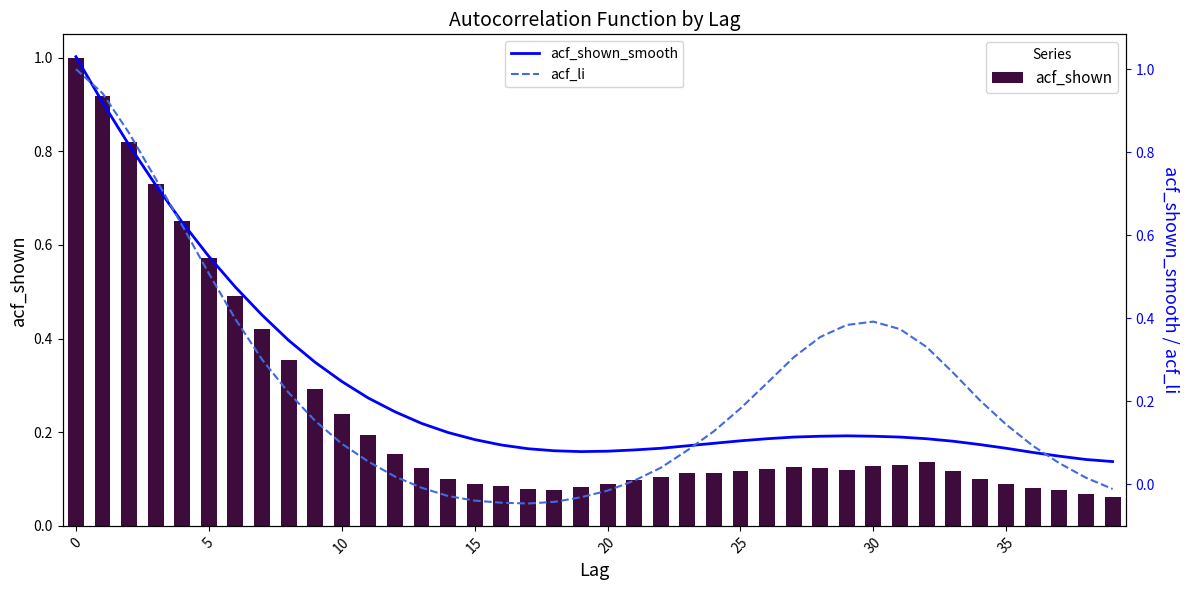

At which category does the chart reach its minimum across all series?

17